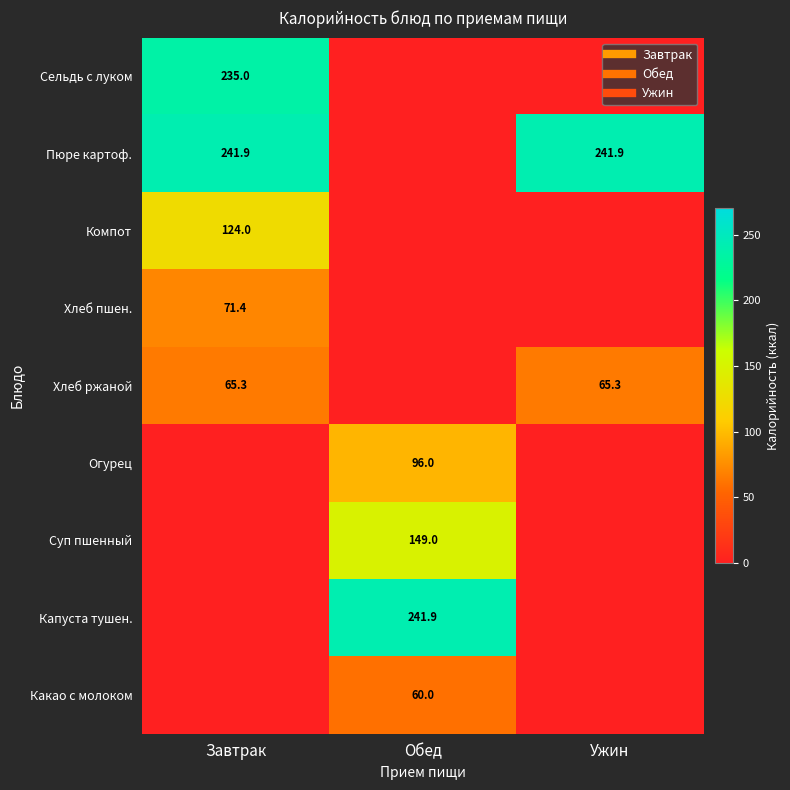

Which label corresponds to the largest value in the chart?

Завтрак